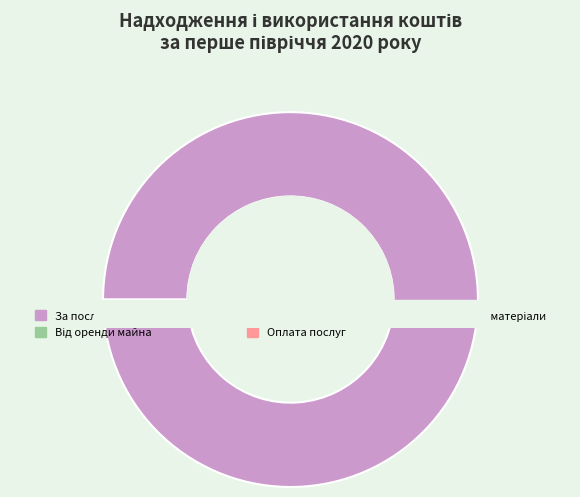

Which category has the biggest portion of the pie?

За послуги, що надаються бюджетними установами